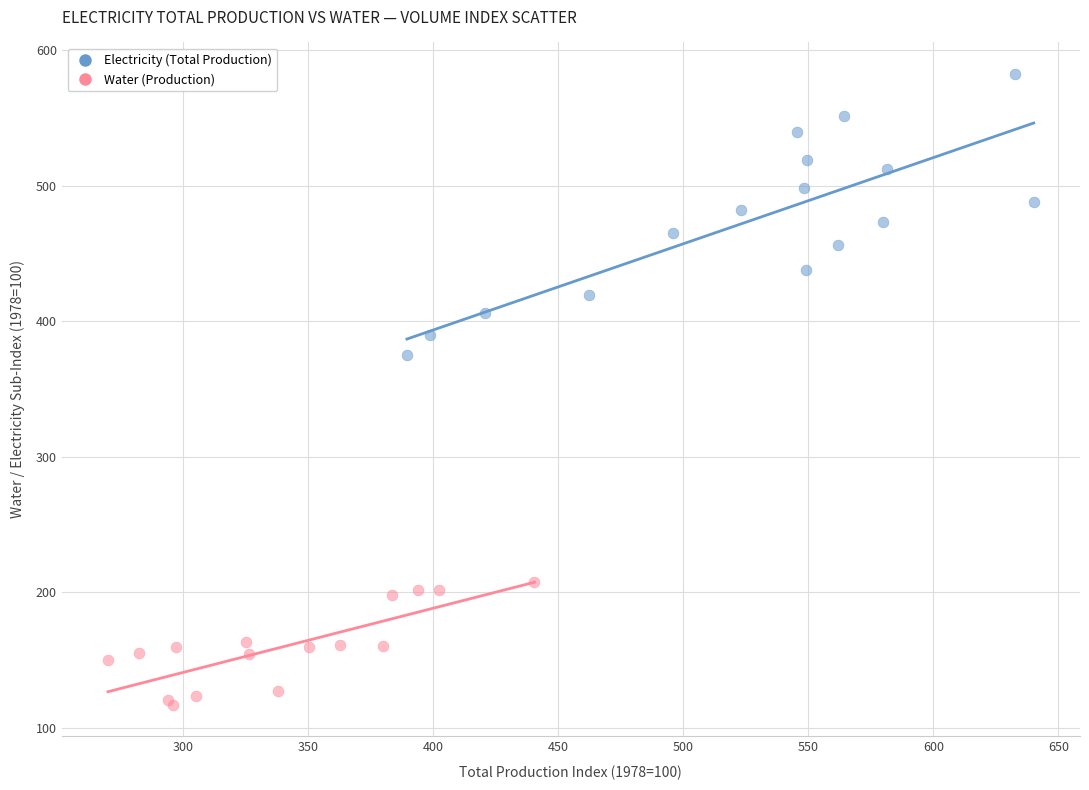

What are all the series names shown in the legend?

Electricity (Total Production), Water (Production)